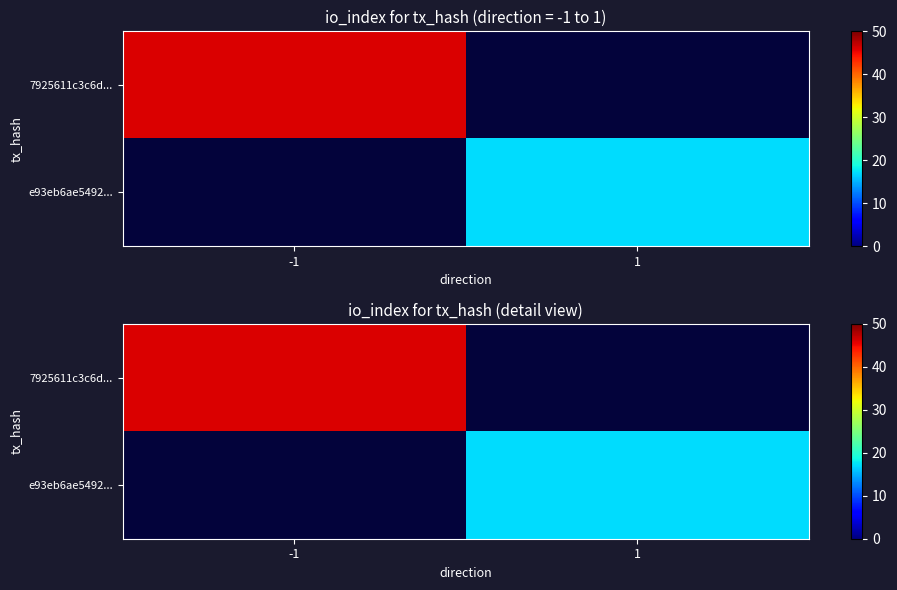

The value of 7925611c3c6d... at -1 is 23.7. True or false?

False